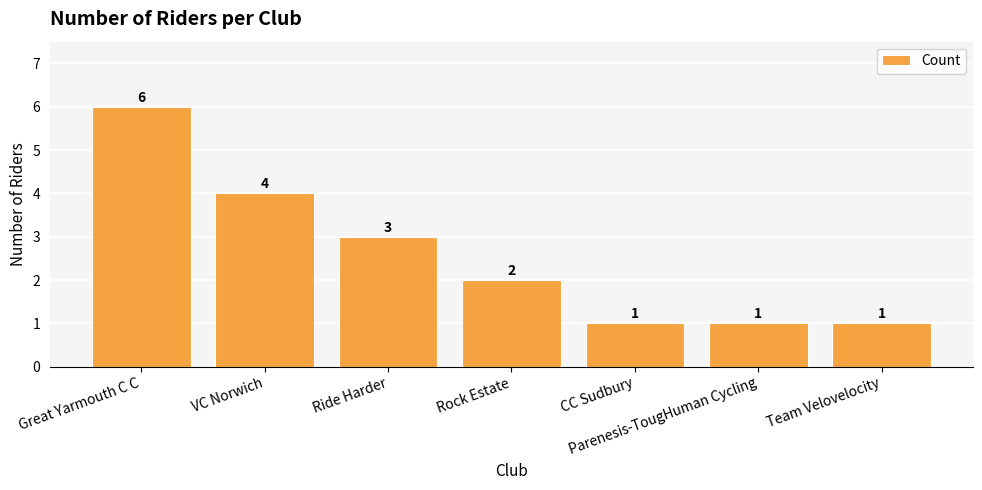

What value does the data have at Ride Harder?

3